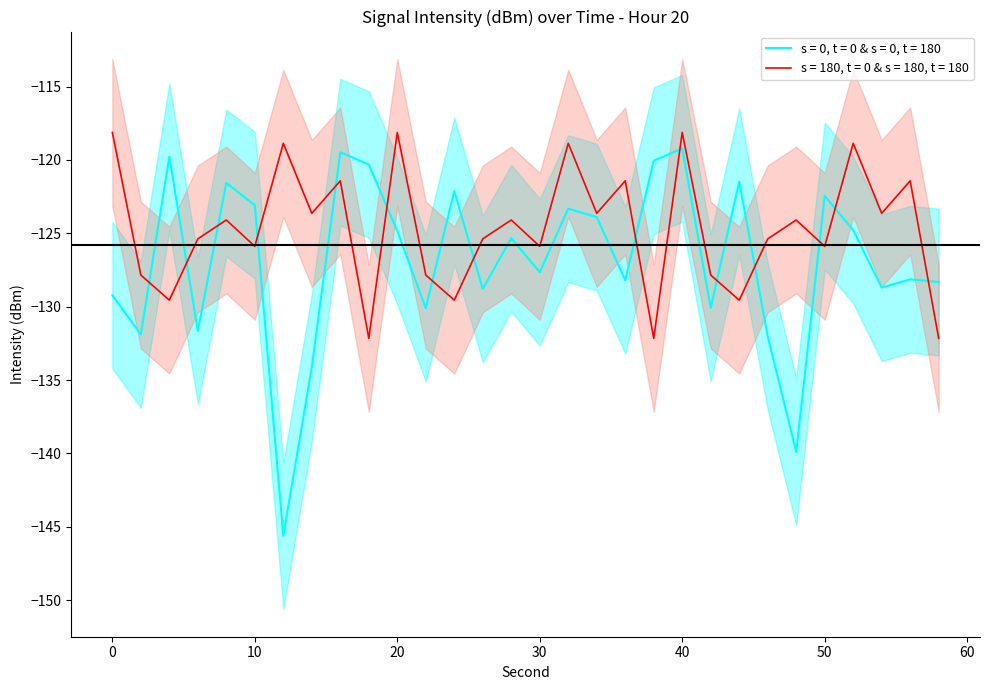

In intensity_upper, how many points are lower than both neighbors (excluding endpoints)?

10